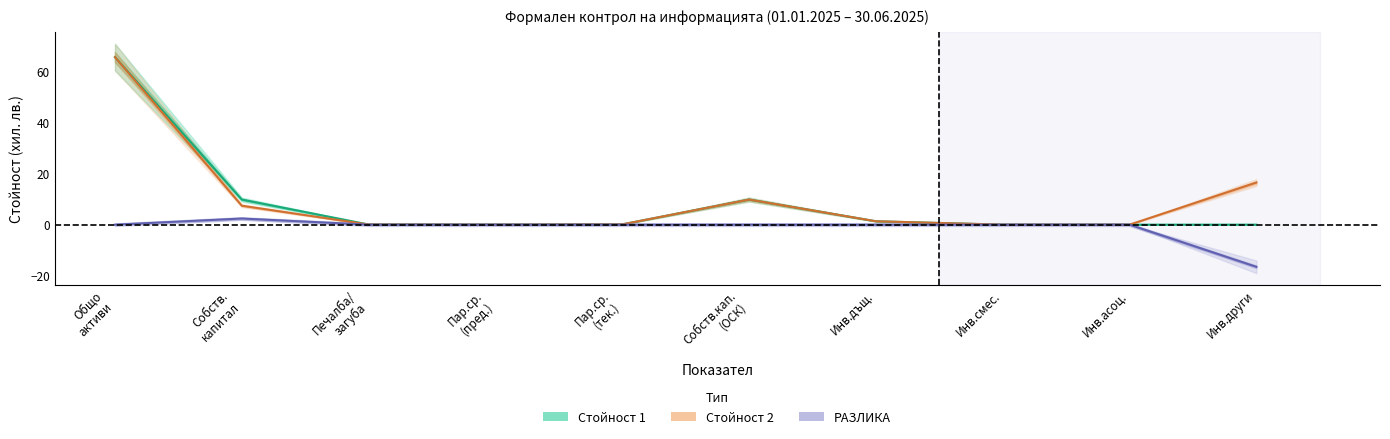

At how many categories does at least one series exceed 48?

1